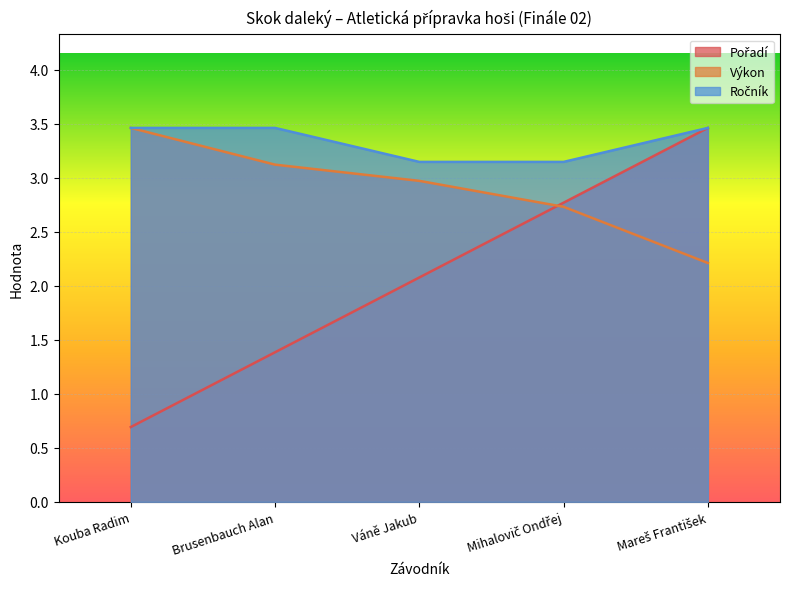

What is the label of the 5th point from the left?

Mareš František